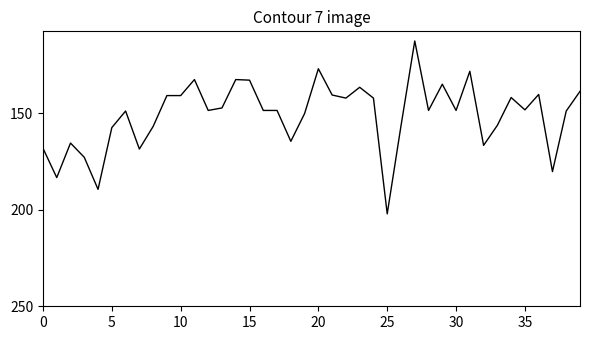

What is the difference between the maximum and minimum values?

89.6